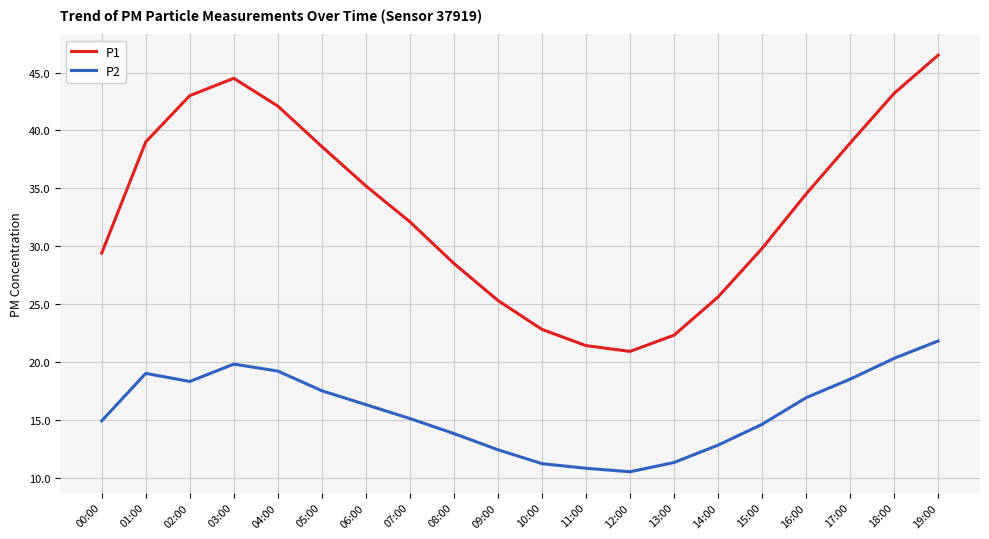

What is the difference between the highest and lowest values at 17:00?

20.4